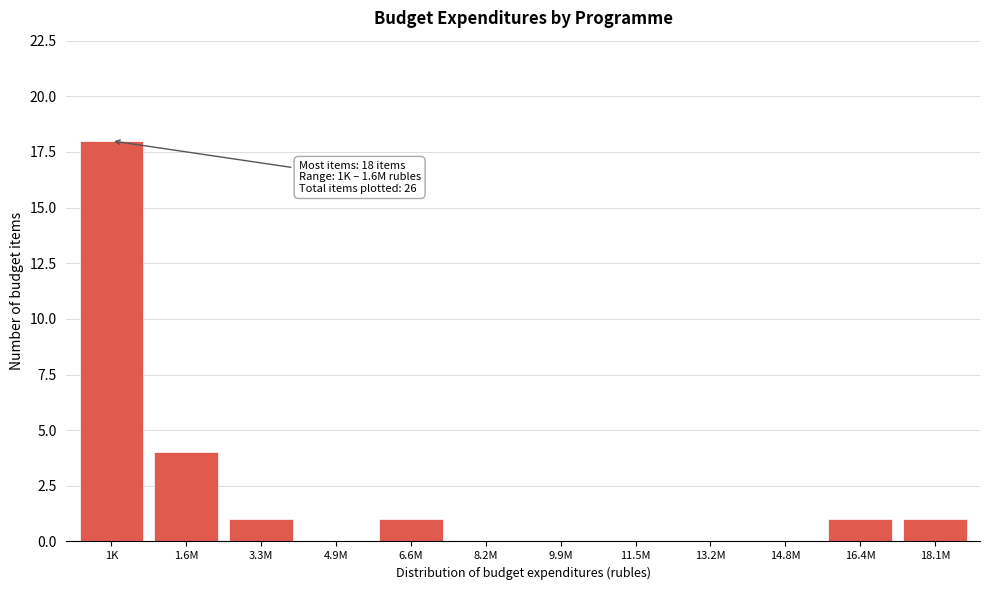

Reading left to right, transcribe all the data shown in this chart.

1K=18	1.6M=4	3.3M=1	4.9M=0	6.6M=1	8.2M=0	9.9M=0	11.5M=0	13.2M=0	14.8M=0	16.4M=1	18.1M=1